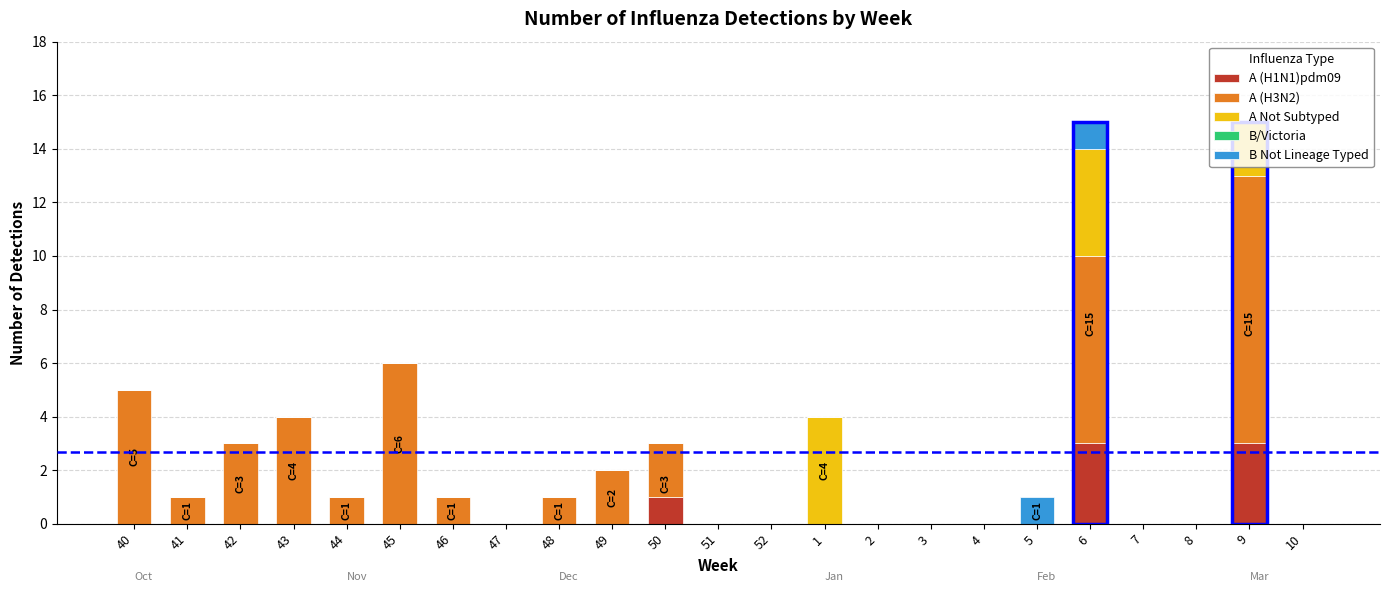

What is the difference between the maximum and minimum values in the A (H3N2) series?

10